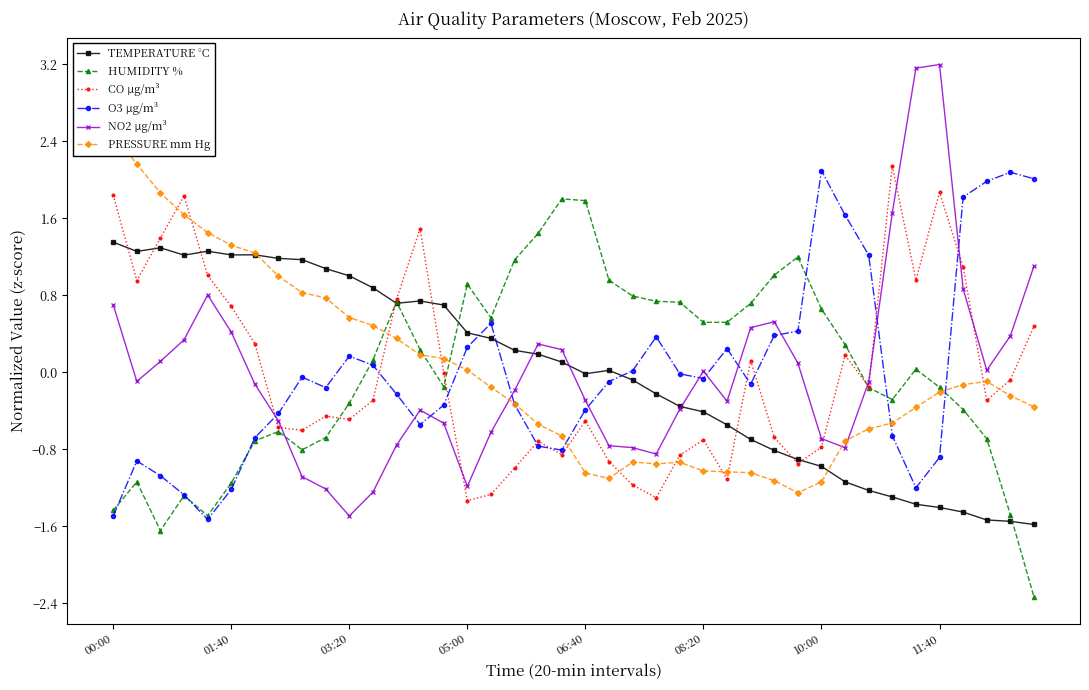

The value of O3 µg/m³ at 13 is -0.5. True or false?

True